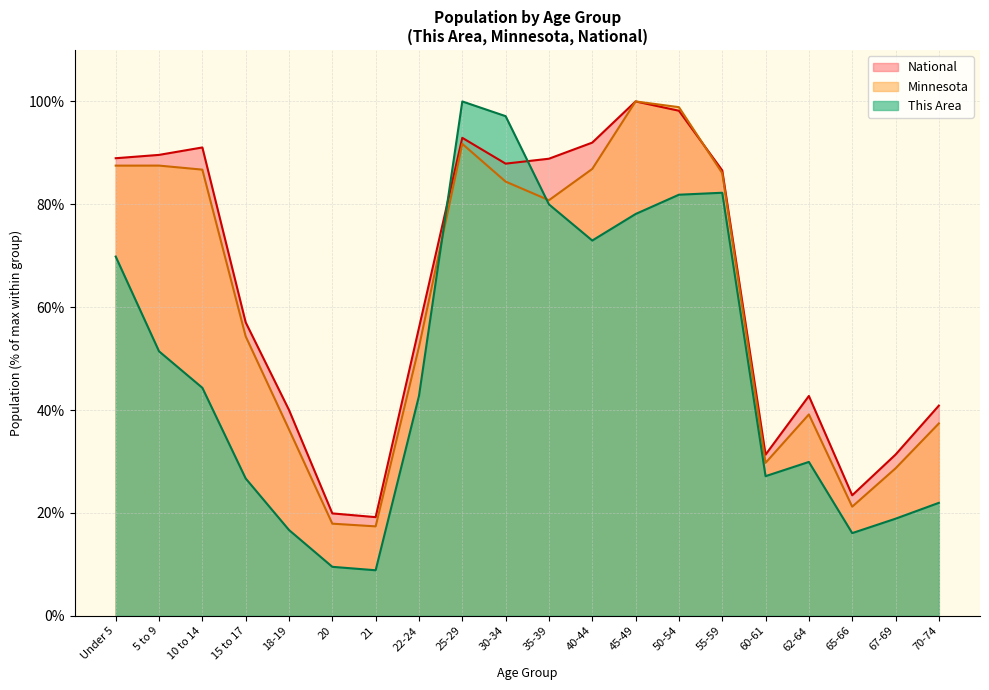

What is the spread (max minus min) of values at 62-64?

12.8